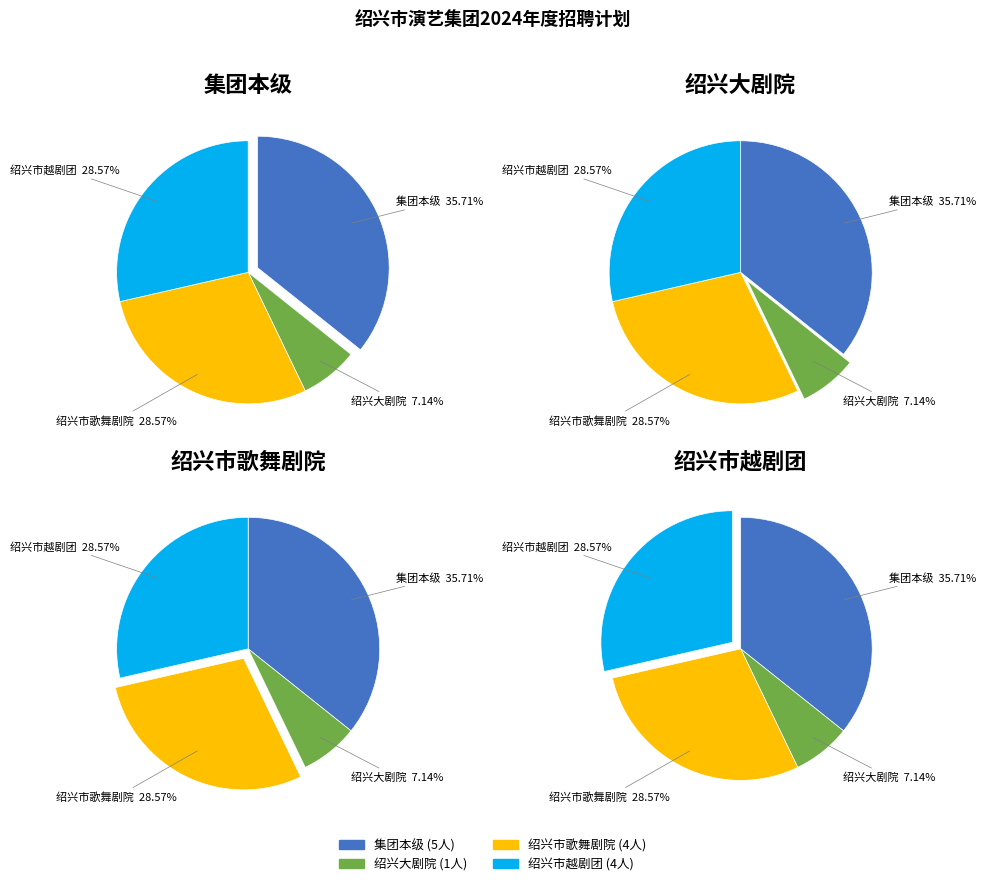

What percentage is the 绍兴大剧院 slice, to the nearest percent?

7%